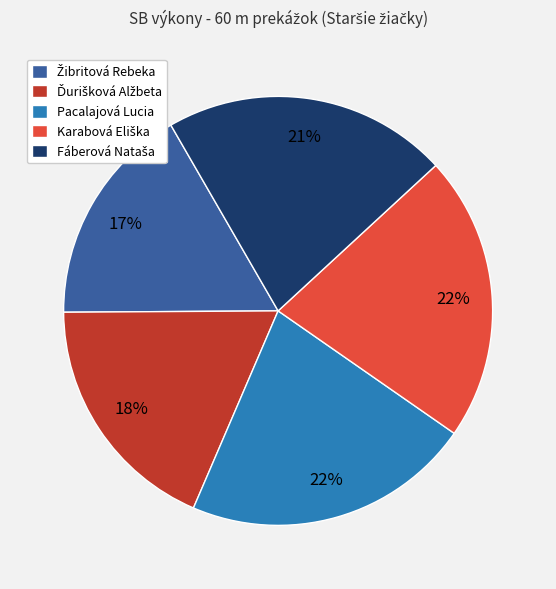

Is it true that Pacalajová Lucia is 22% of the pie?

True